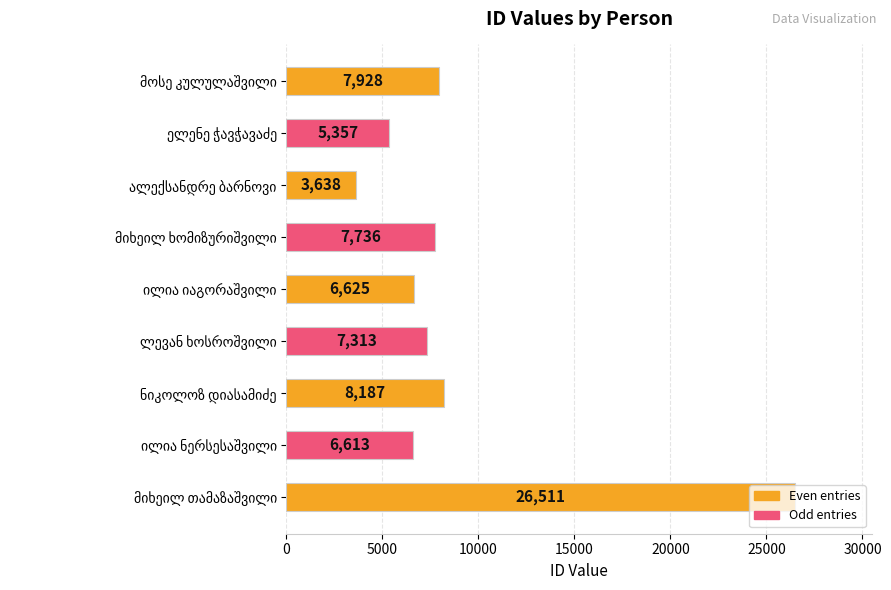

What is the maximum value shown in the chart?

26511